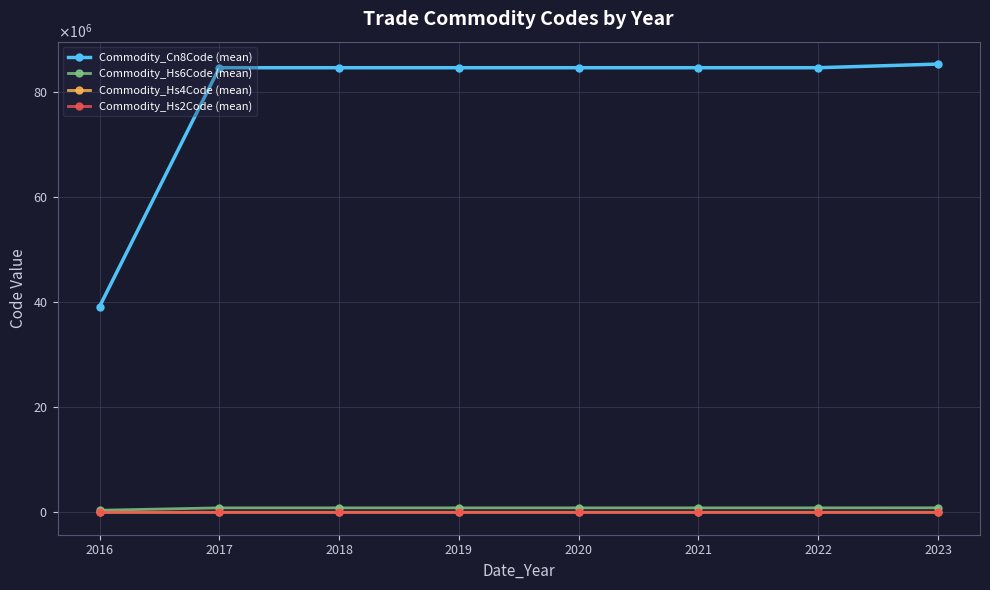

What is the value of the Commodity_Hs4Code (mean) point at the 8th from the left?

8536